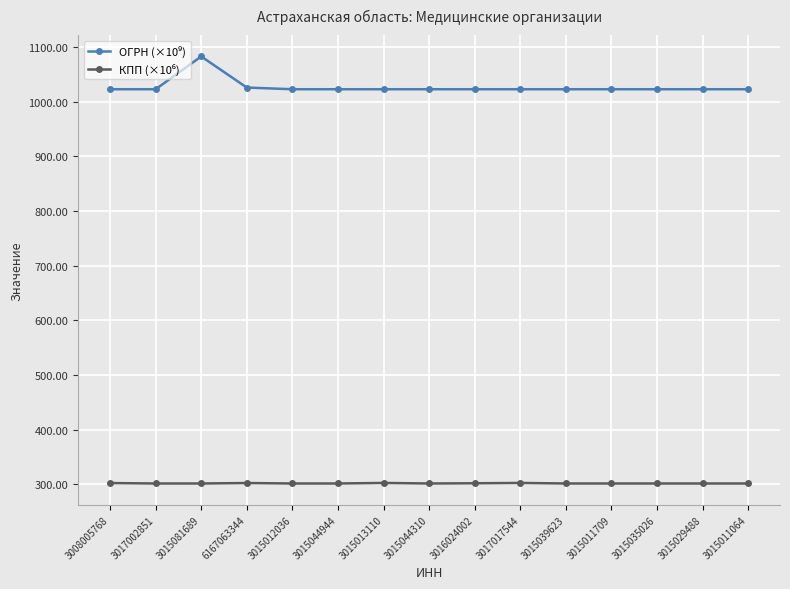

At which category is the sum across all series the highest?

3015081689